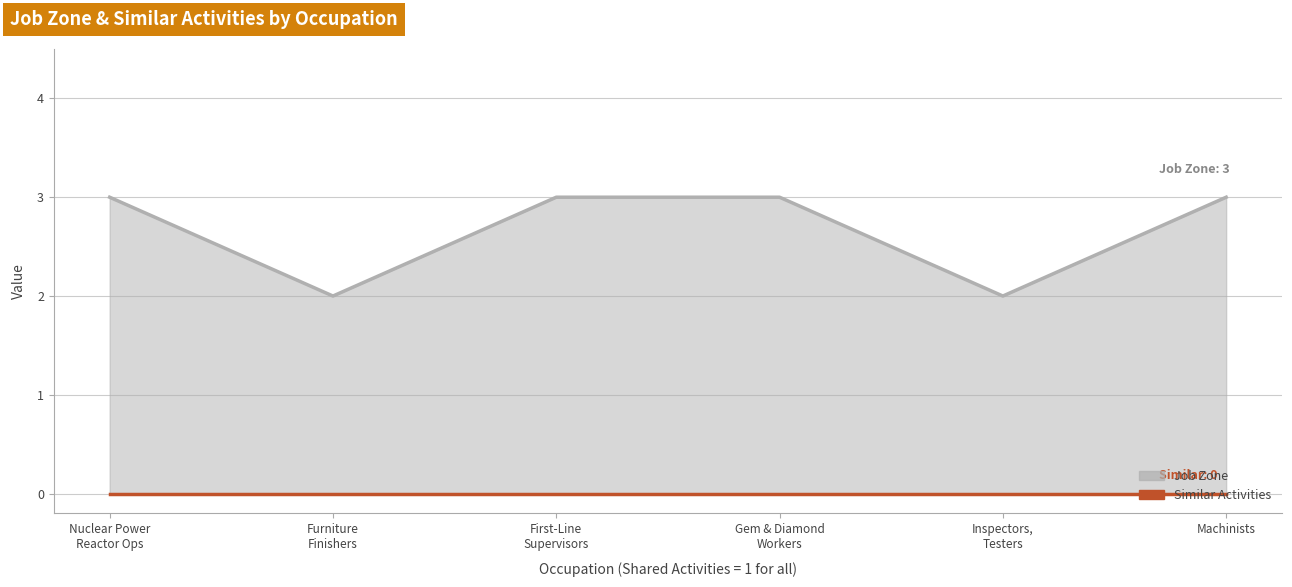

Which label corresponds to the smallest value in the chart?

Nuclear Power
Reactor Ops